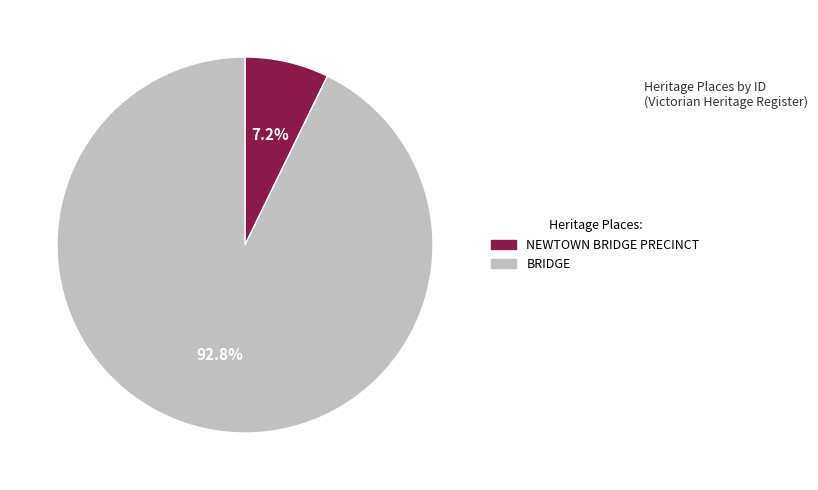

What percentage do NEWTOWN BRIDGE PRECINCT and BRIDGE together represent?

100.0%